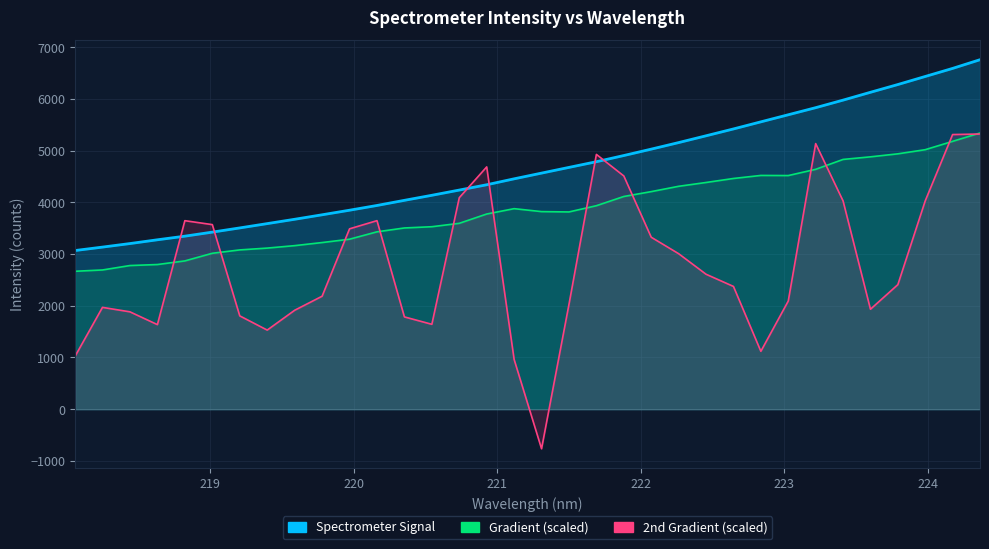

What is the difference between the maximum and second lowest values?

3622.6